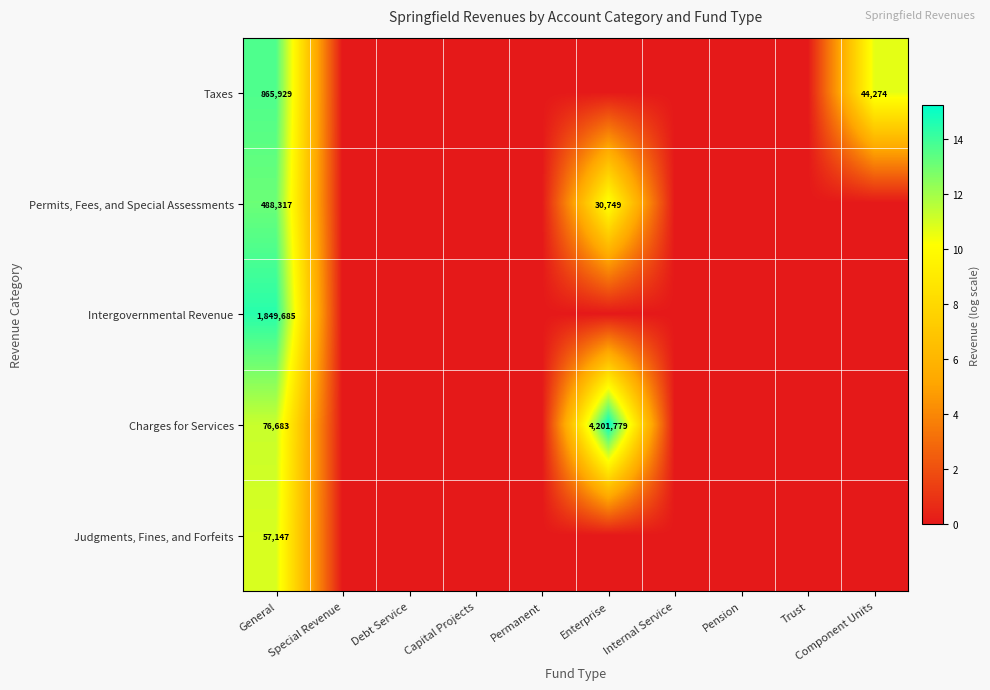

Between Internal Service and Trust, which is larger?

Internal Service